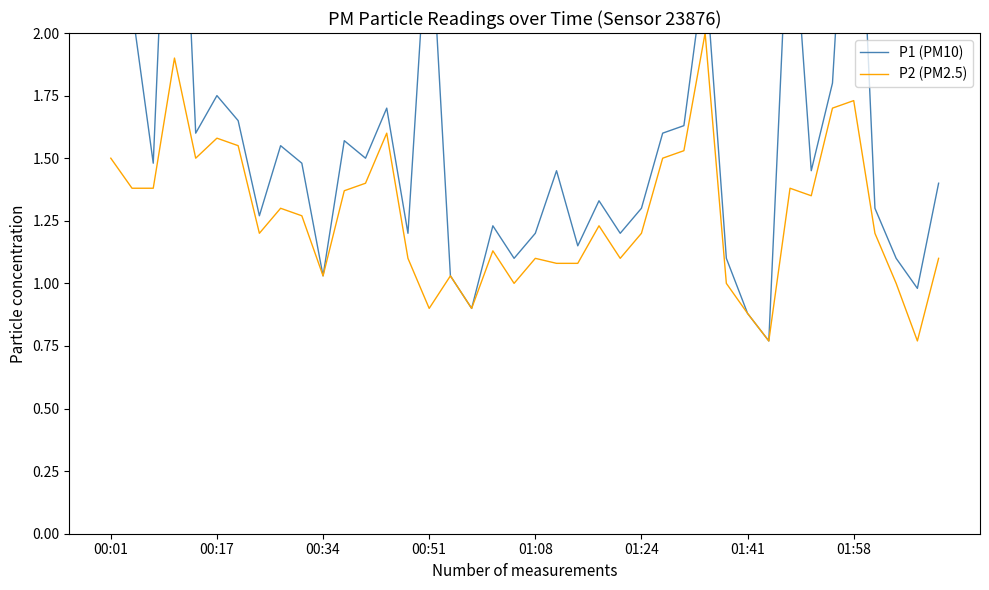

Between 28 and 29, which is larger?

28